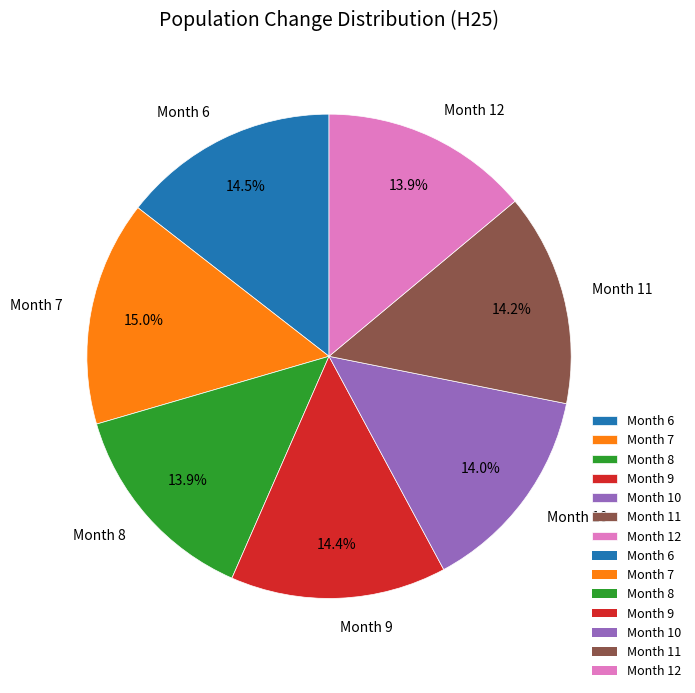

Which category has the biggest portion of the pie?

Month 7